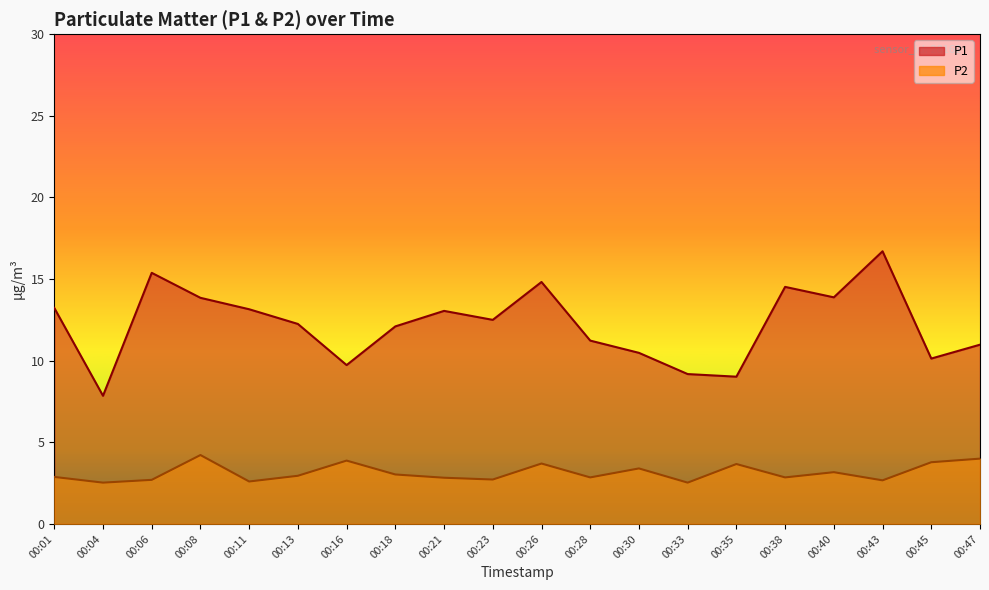

What is the maximum value shown in the chart?

16.7